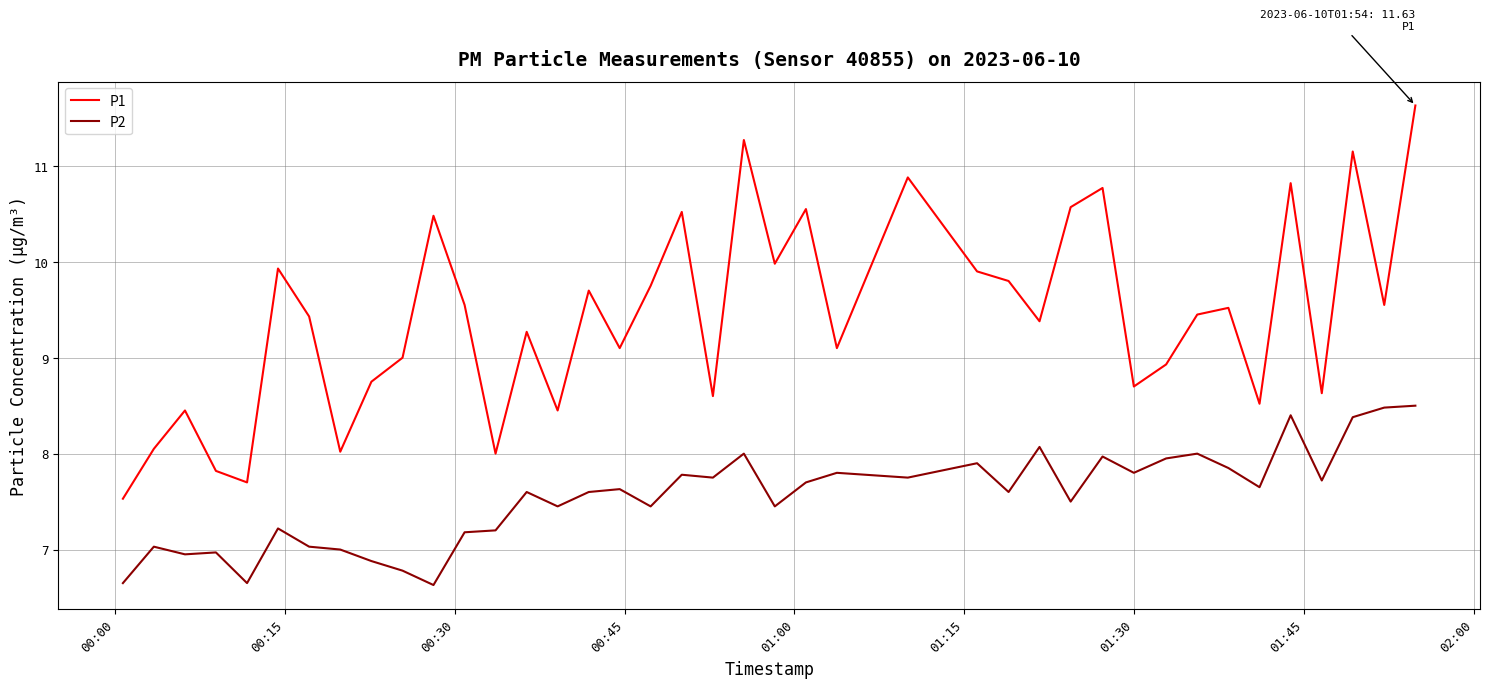

What is the maximum value shown in the chart?

11.6